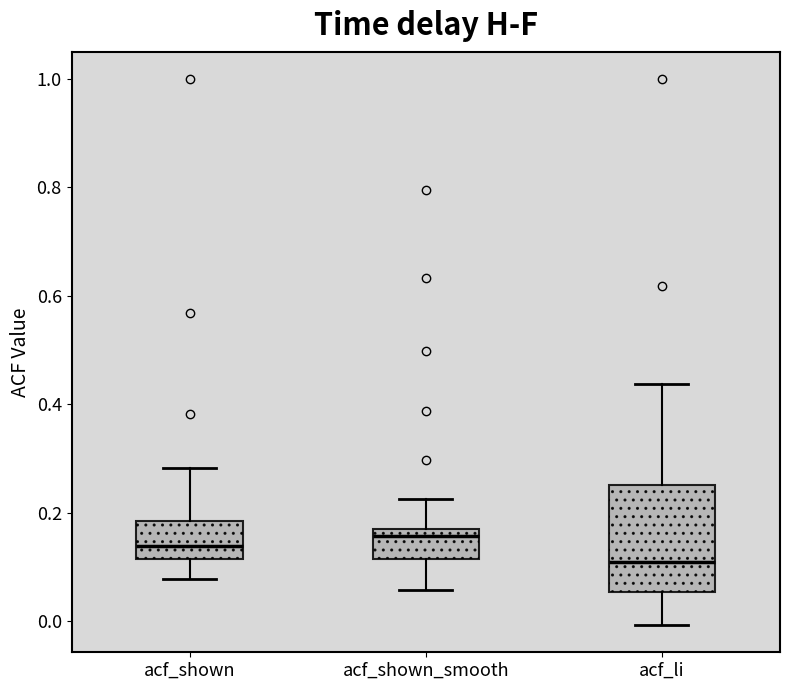

Reading left to right, transcribe this box plot: for each box, give where its median line is, the range the box spans, and where its two whiskers end, as read against the y-axis. The values are not printed on the chart, so give them approximately, as read against the axis.

acf_shown: median 0.14, box 0.12 to 0.18, whiskers 0.08 to 0.28
acf_shown_smooth: median 0.16, box 0.12 to 0.18, whiskers 0.06 to 0.22
acf_li: median 0.10, box 0.06 to 0.26, whiskers 0.00 to 0.44